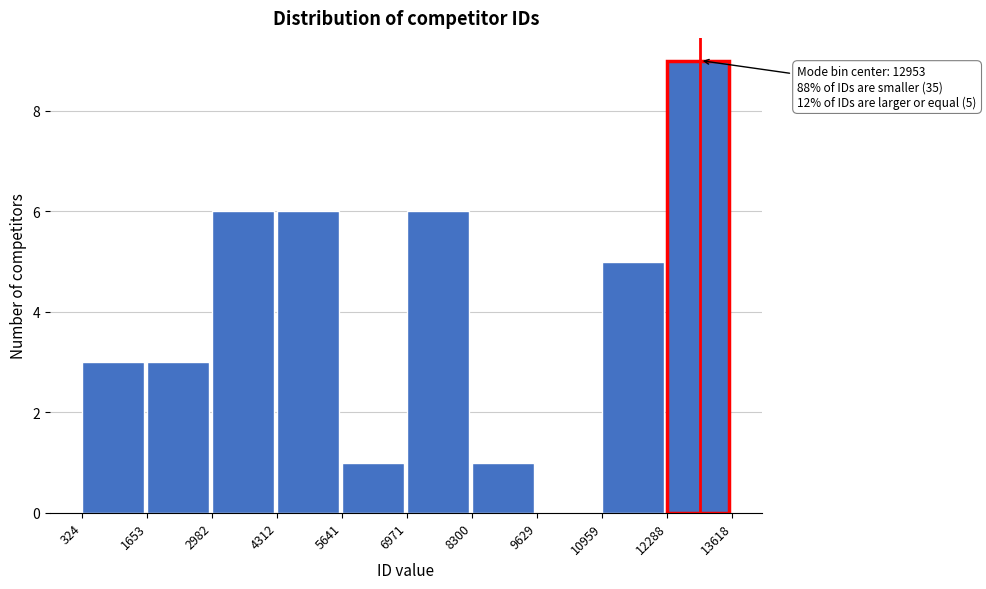

Which range on the x-axis has the tallest bar?

12288 to 13618